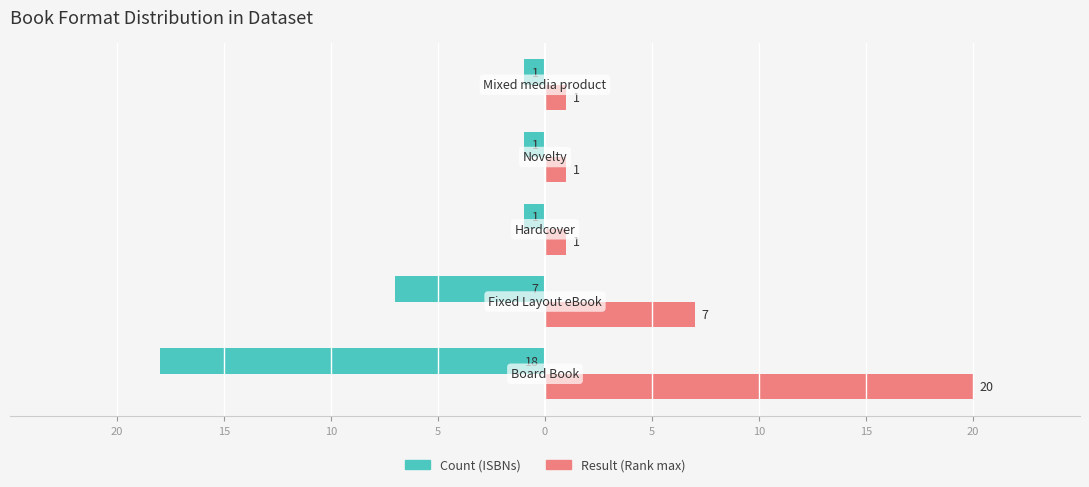

What is the greatest value displayed?

20